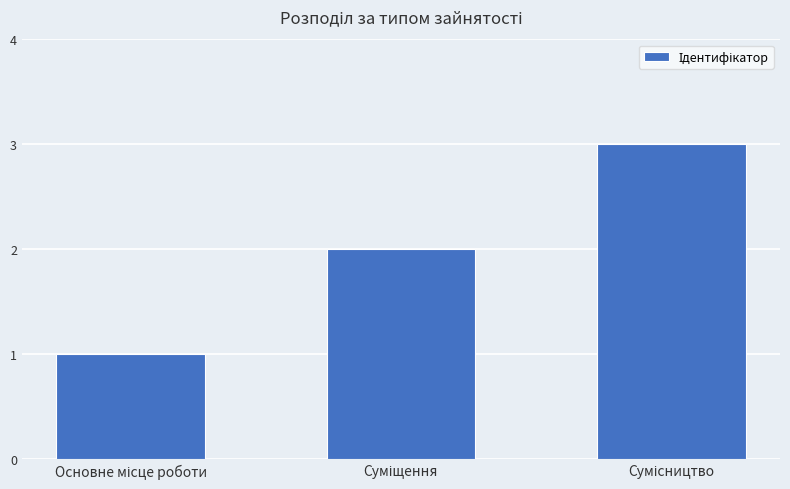

Count the number of data series in this chart.

1